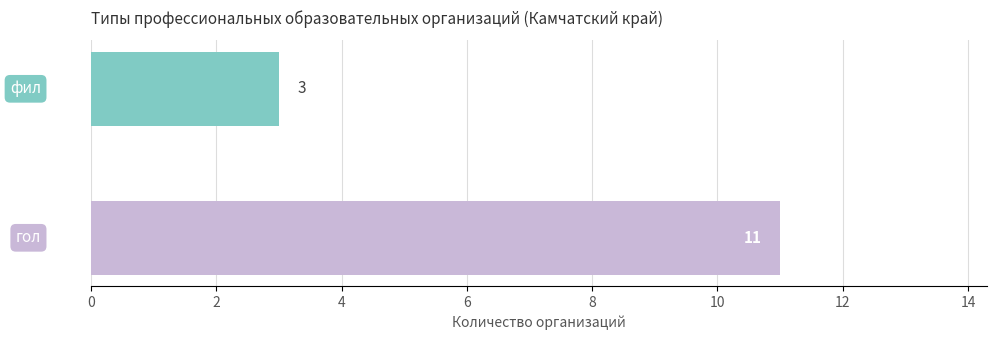

What is the sum of all values?

14